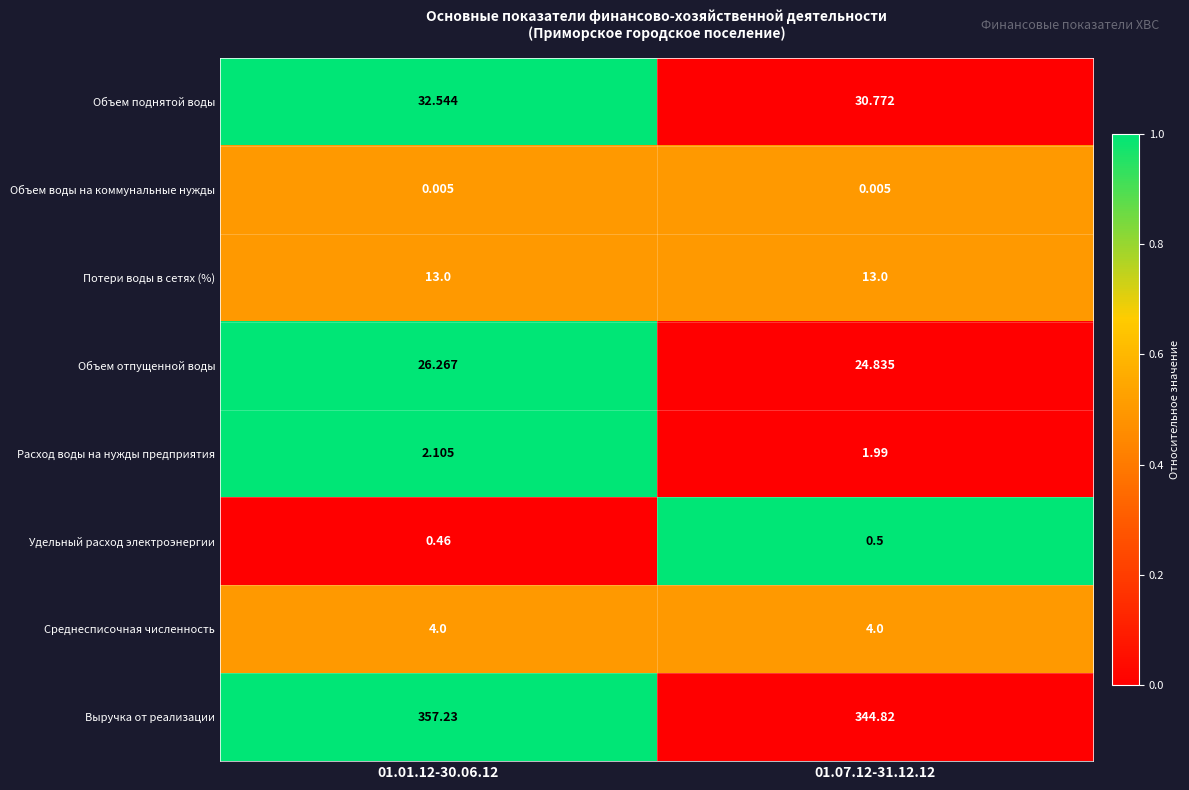

Which series changed the most between 01.01.12-30.06.12 and 01.07.12-31.12.12?

Выручка от реализации